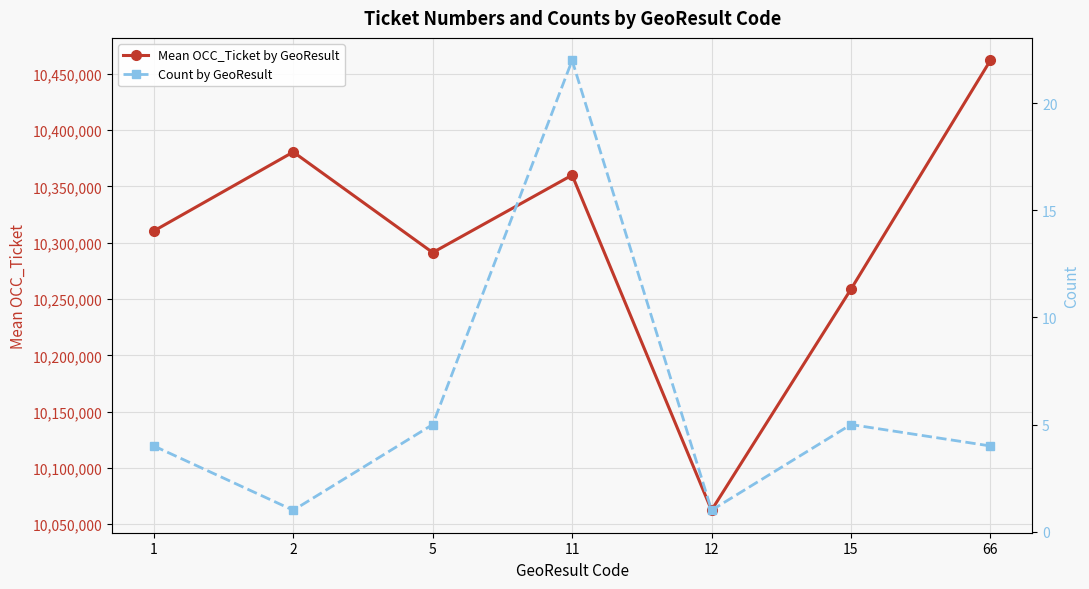

List the series in order of their overall mean, highest first.

Mean OCC_Ticket by GeoResult, Count by GeoResult